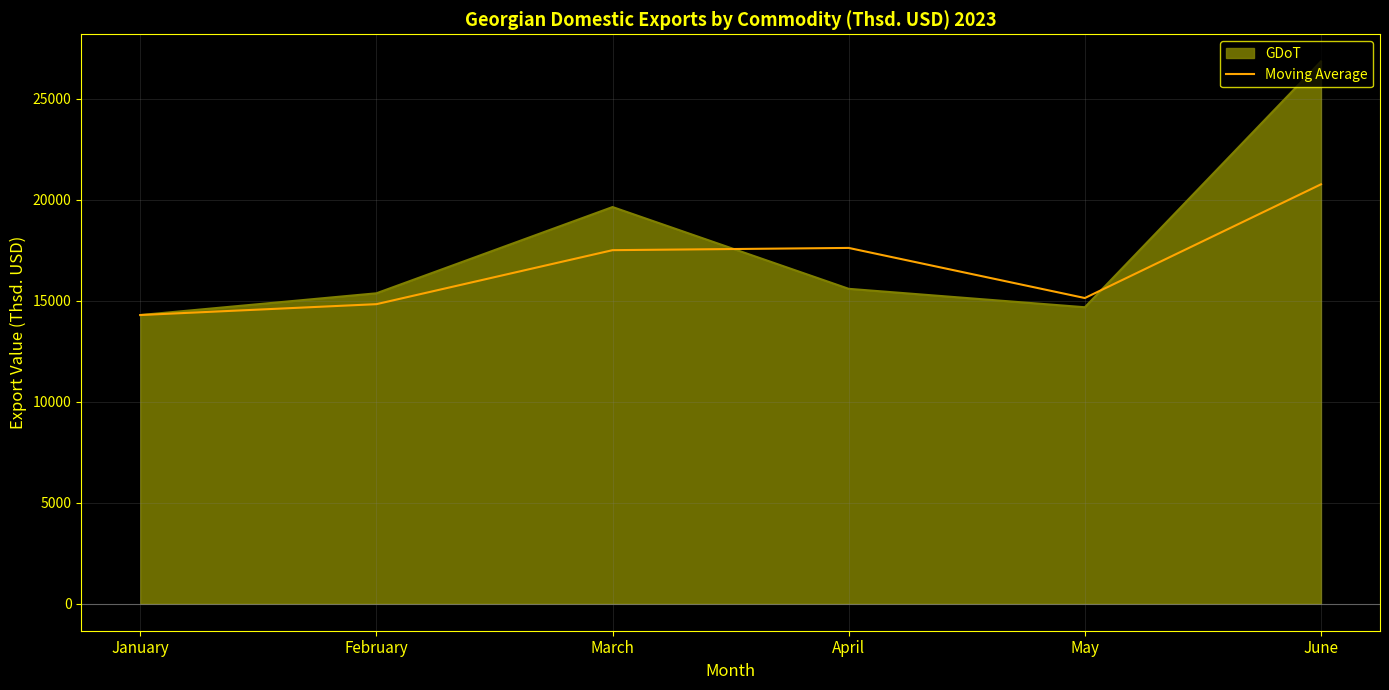

Which series has the widest spread of values?

GDoT